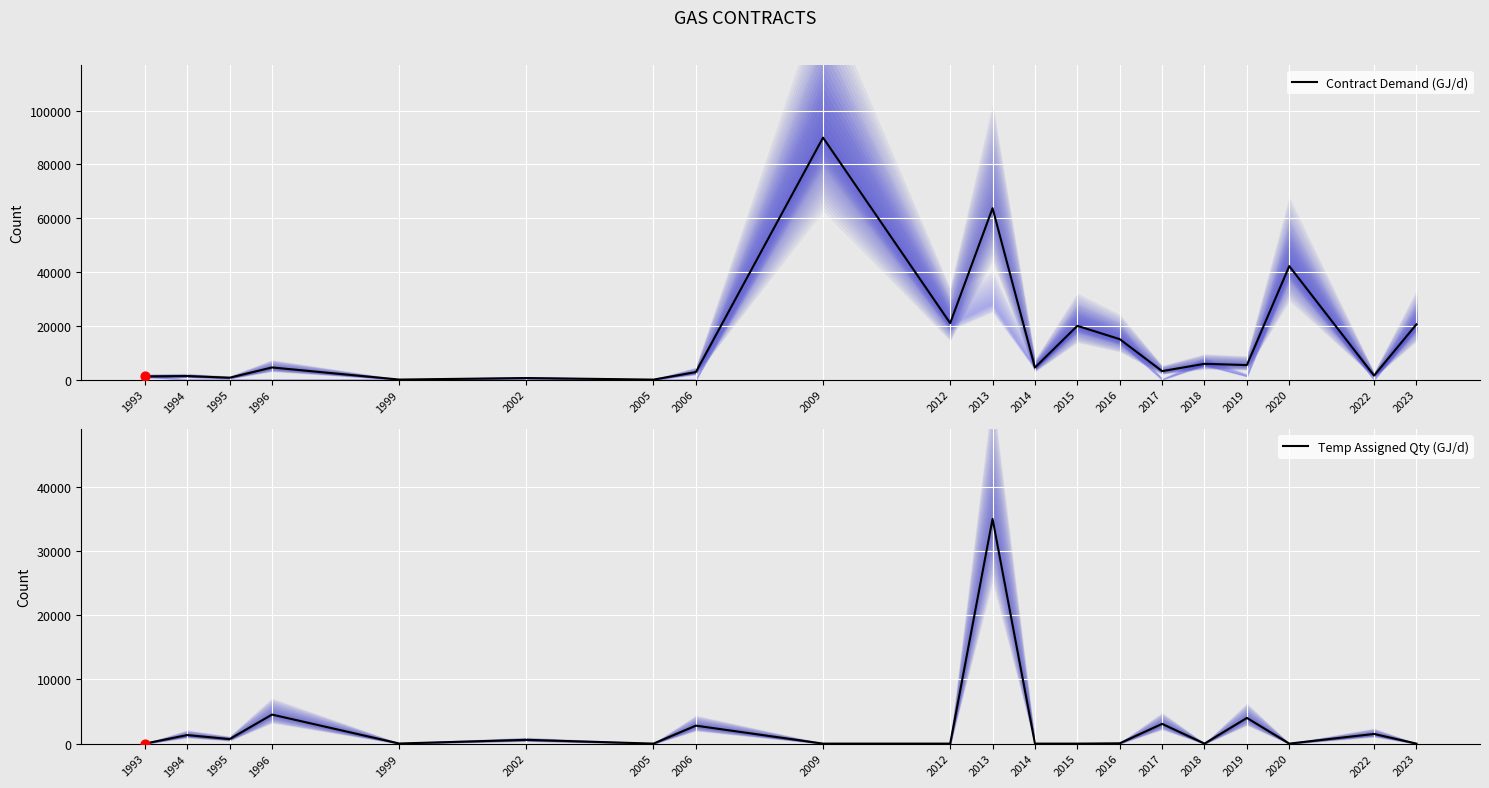

What are all the series names shown in the legend?

Contract Demand (GJ/d), Temp Assigned Qty (GJ/d)